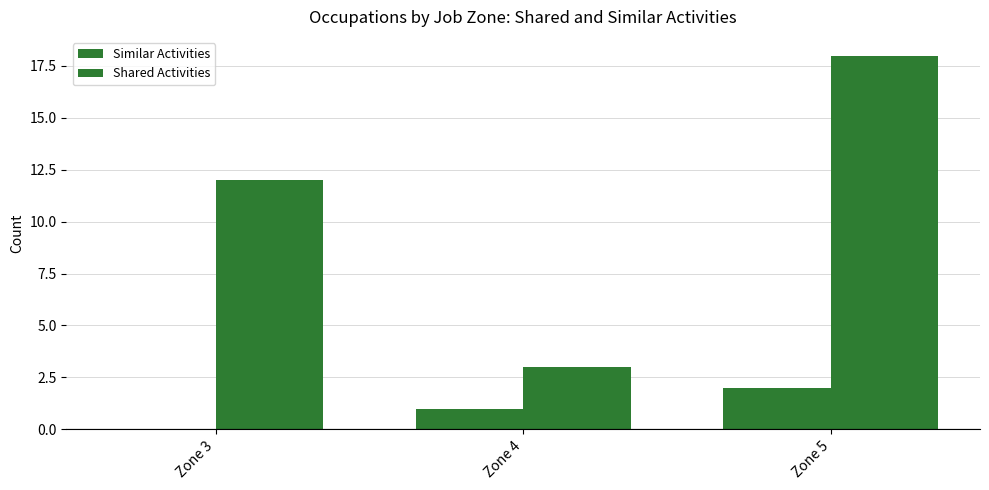

Are the bars grouped side by side (vs. stacked)?

Yes